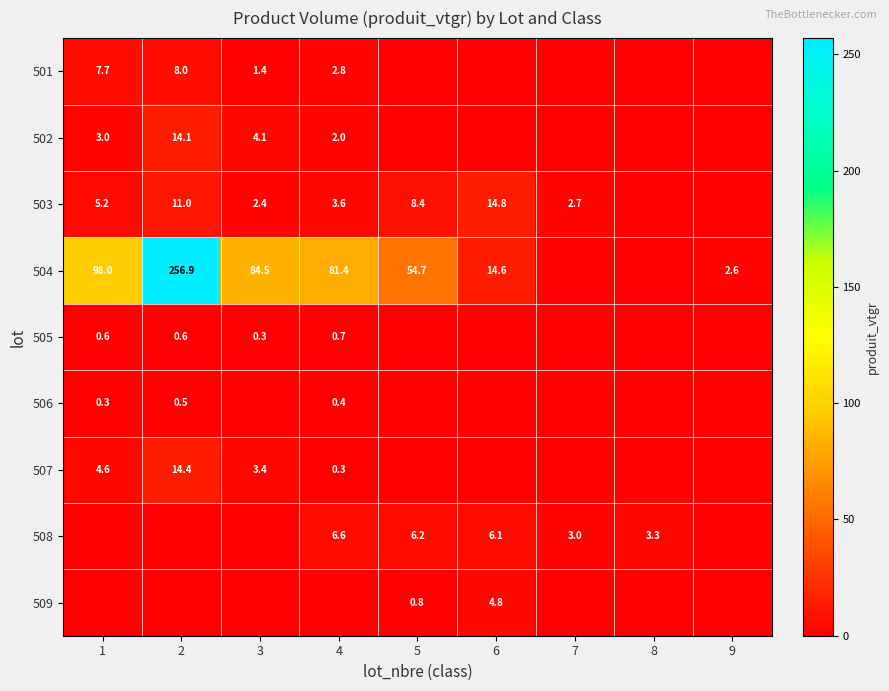

True or false: 501 has a value of 8.0 at 2.

True